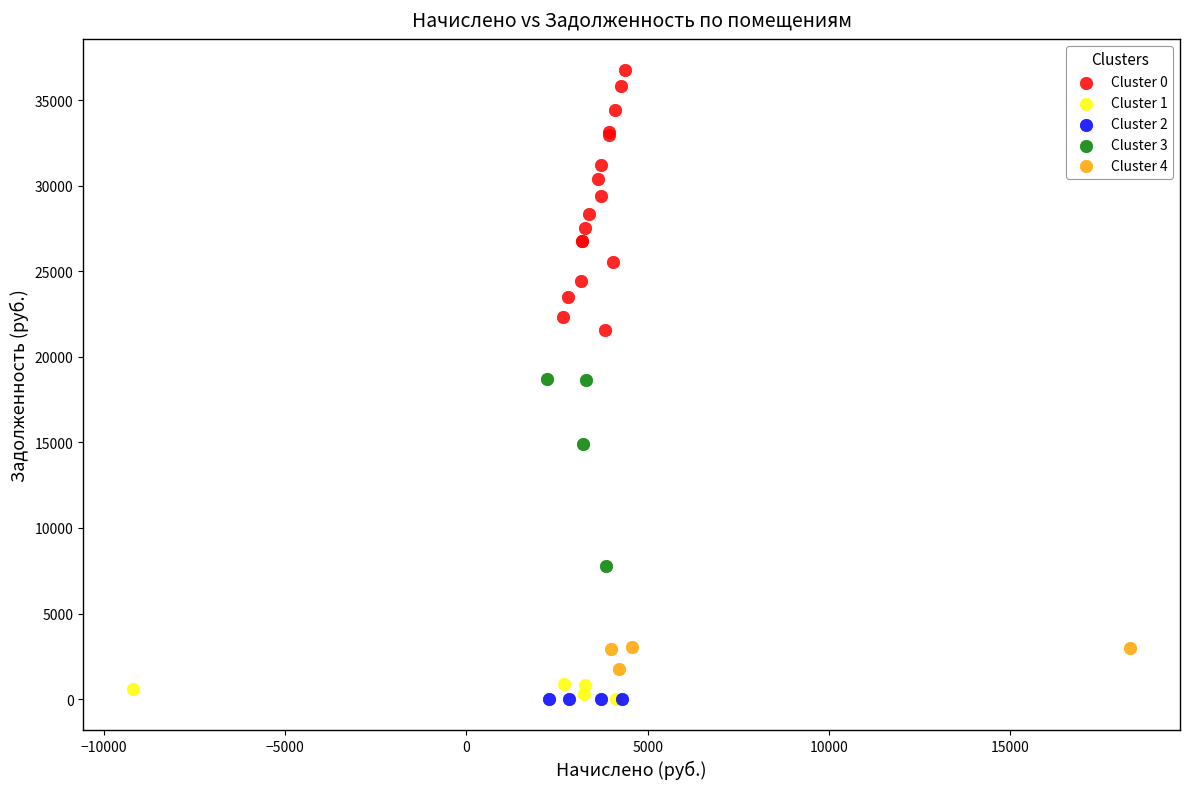

Which series contains the highest Y value?

Cluster 0